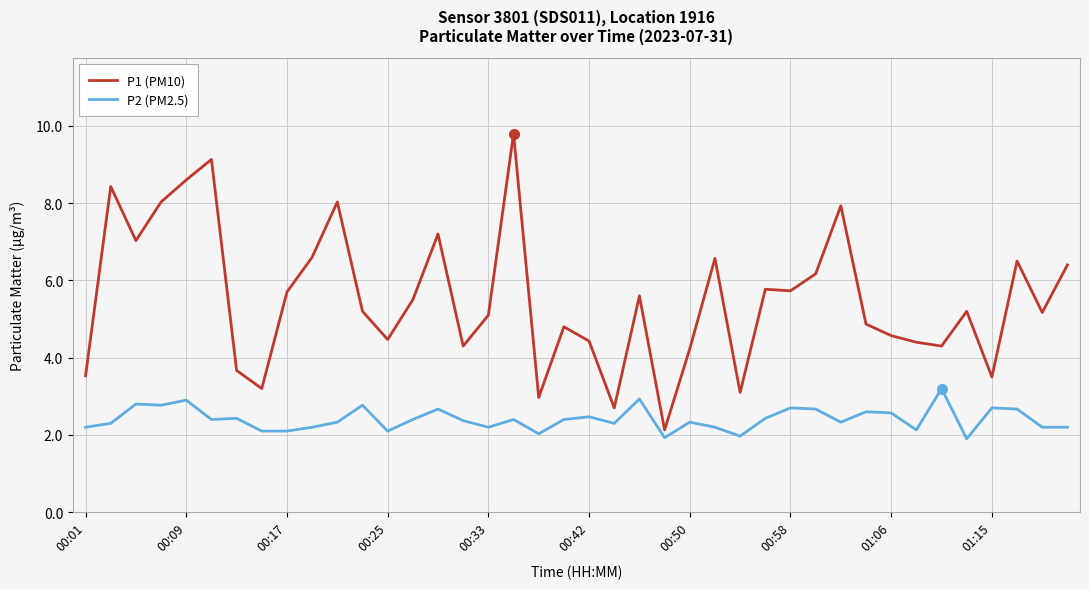

What is the difference between the maximum and minimum values in the P1 (PM10) series?

7.7